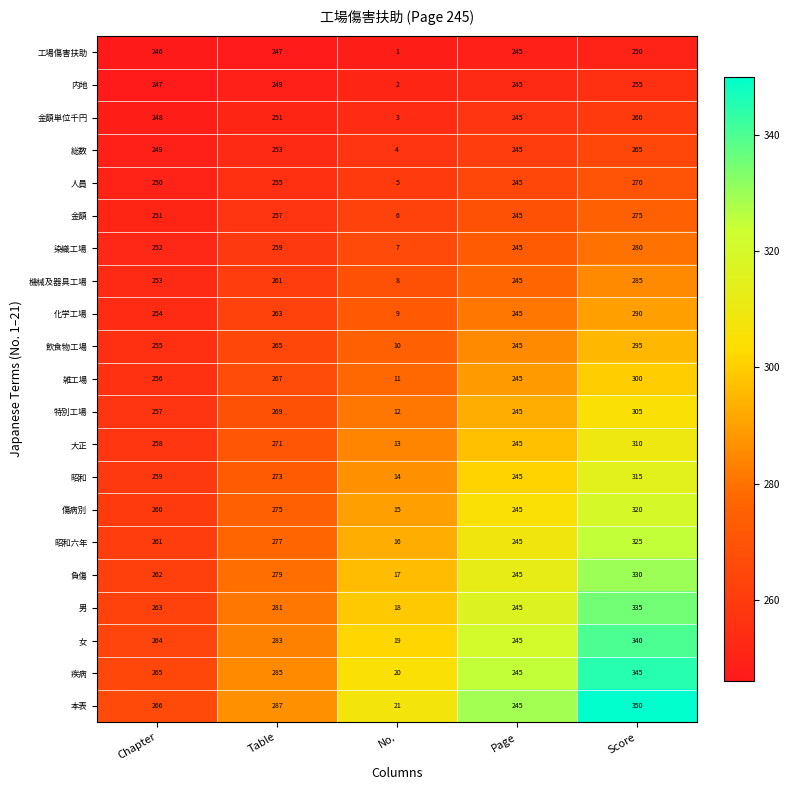

What is the difference between the highest and lowest values at Table?

40